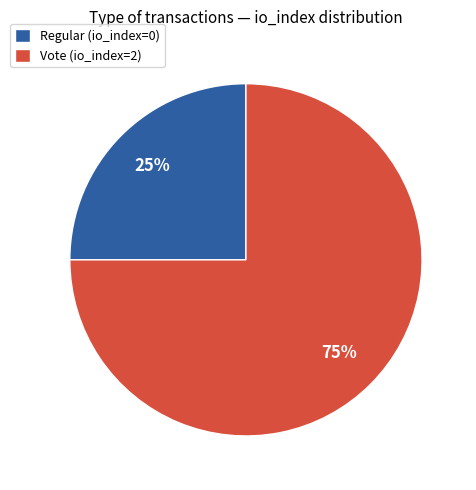

Count the number of slices in the pie.

2